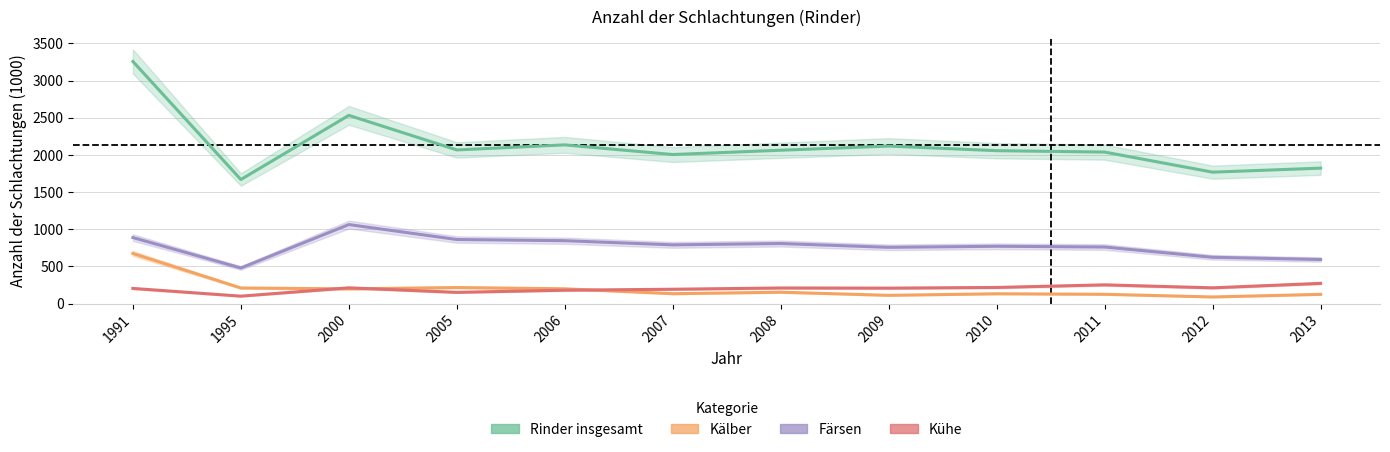

What is the total value across all series at 2012?

2696